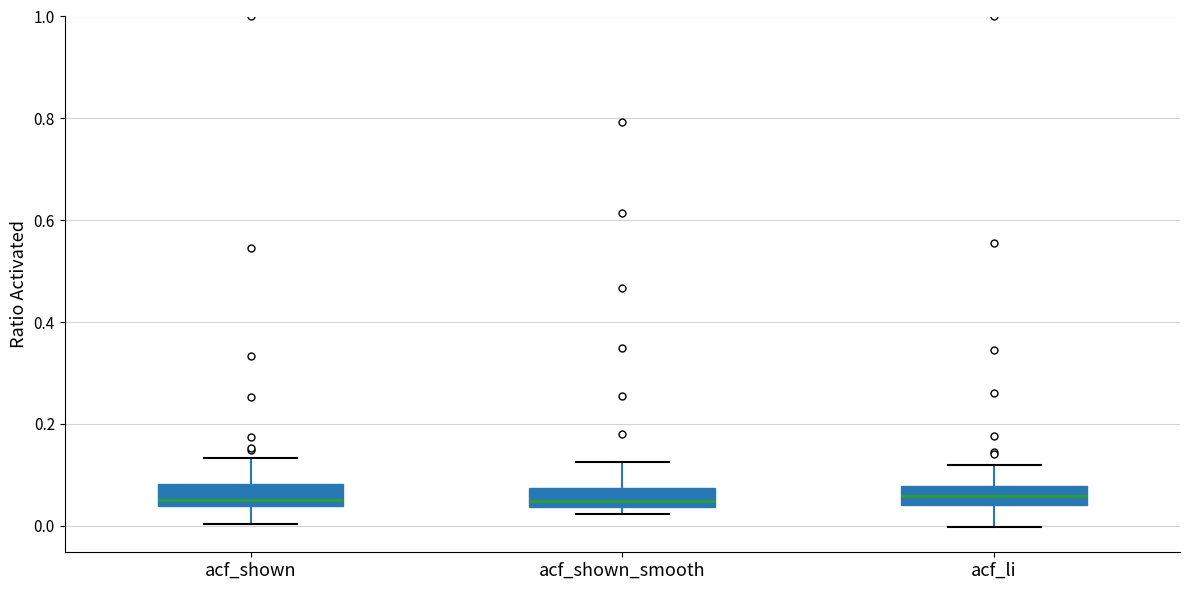

Where does the upper whisker of the box for acf_shown end on the y-axis? The values are not printed on the chart, so give them approximately, as read against the axis.

0.14